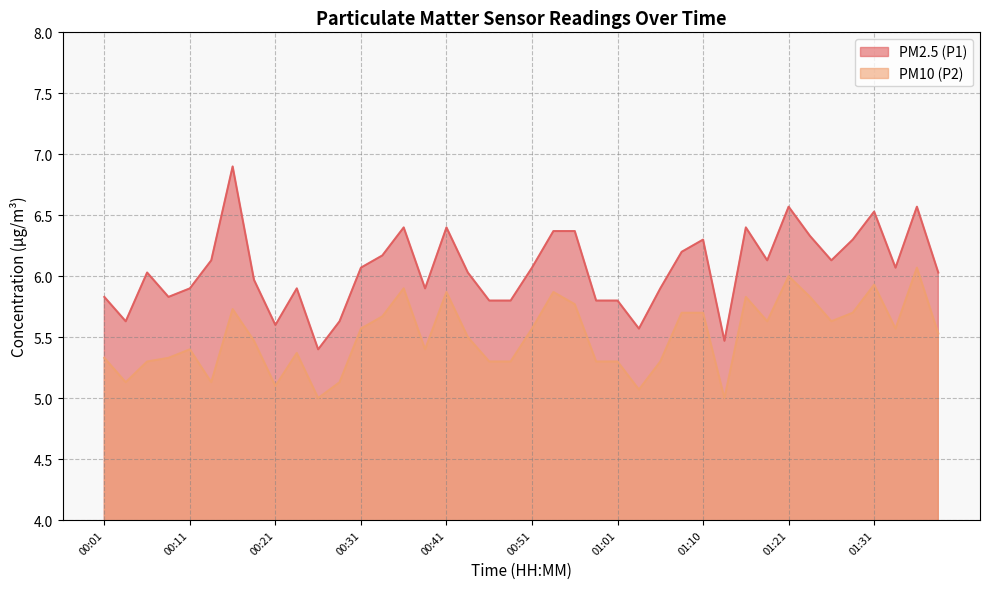

Where is the first local maximum for PM10 (P2)?

00:11